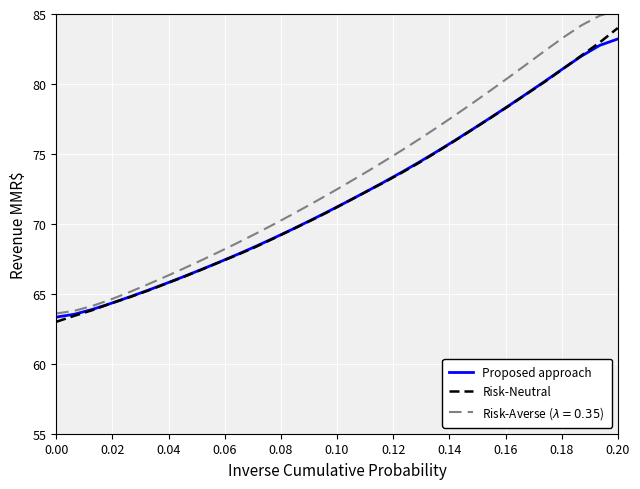

What is the maximum value shown in the chart?

85.3